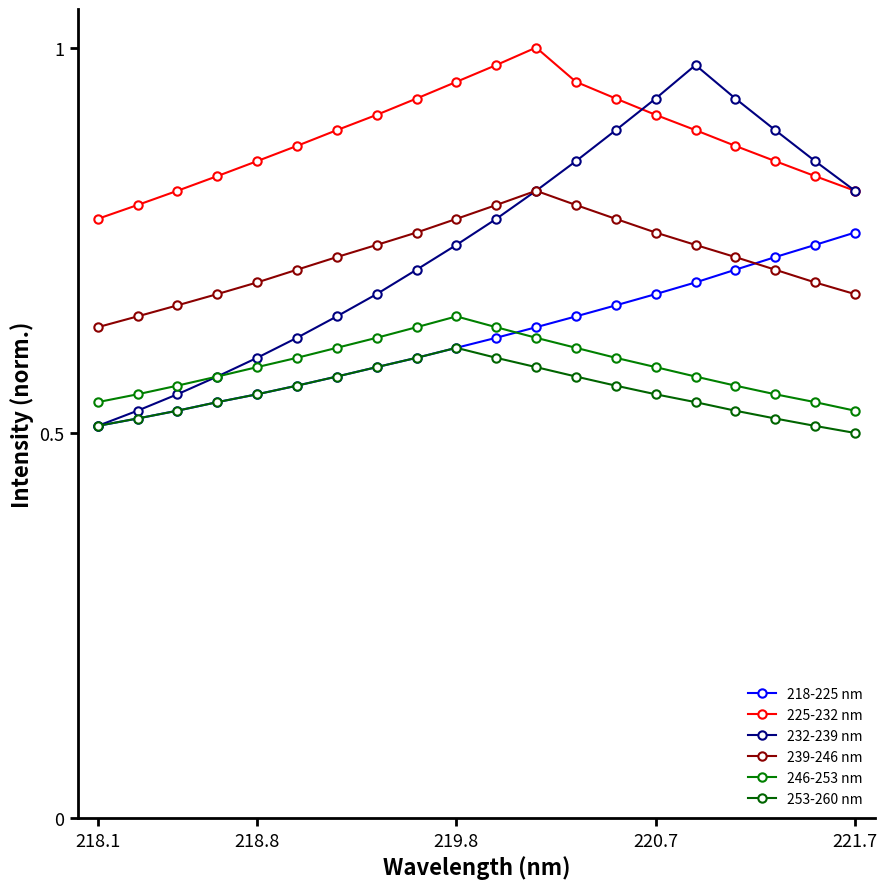

At which category does 239-246 nm reach its first local peak?

11